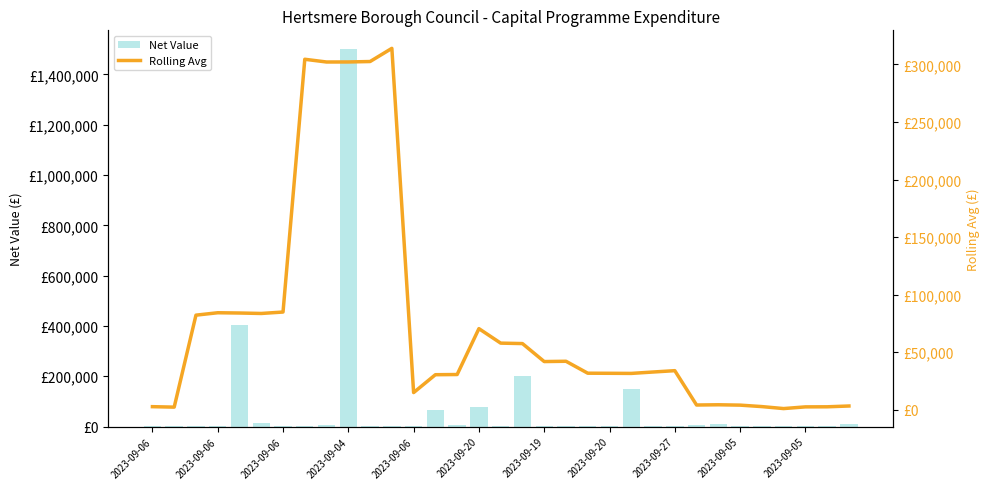

At which label does Net Value first exceed 2692?

2023-09-06